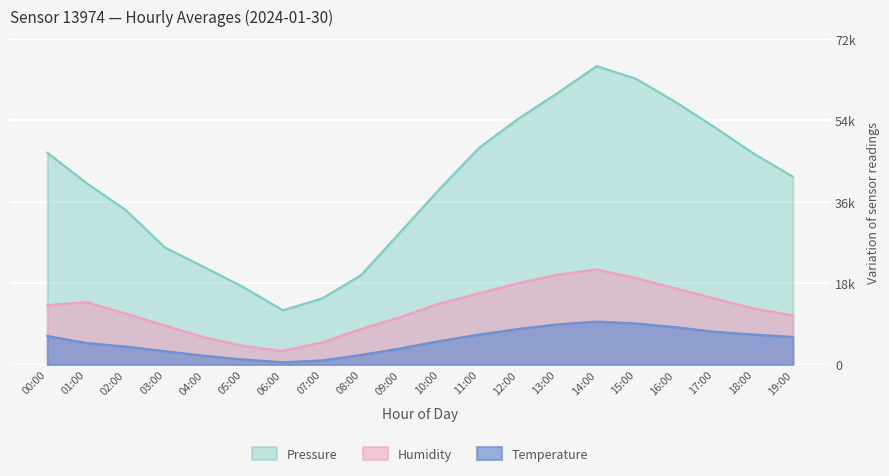

Rank the categories by Temperature value from lowest to highest.

06:00, 07:00, 05:00, 04:00, 08:00, 03:00, 09:00, 02:00, 01:00, 10:00, 19:00, 00:00, 11:00, 18:00, 17:00, 12:00, 16:00, 13:00, 15:00, 14:00